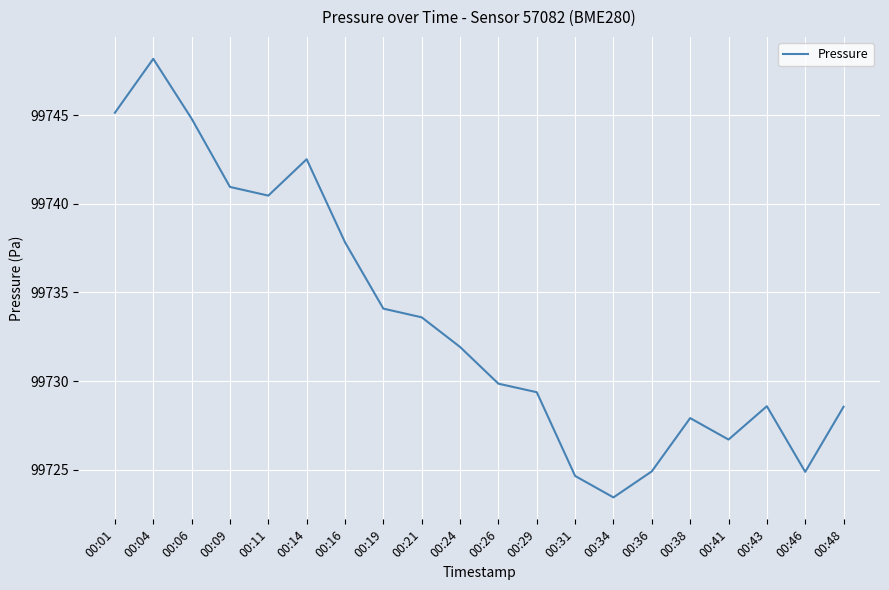

Approximately how many times larger is the value at 00:01 compared to 00:26?

1.0